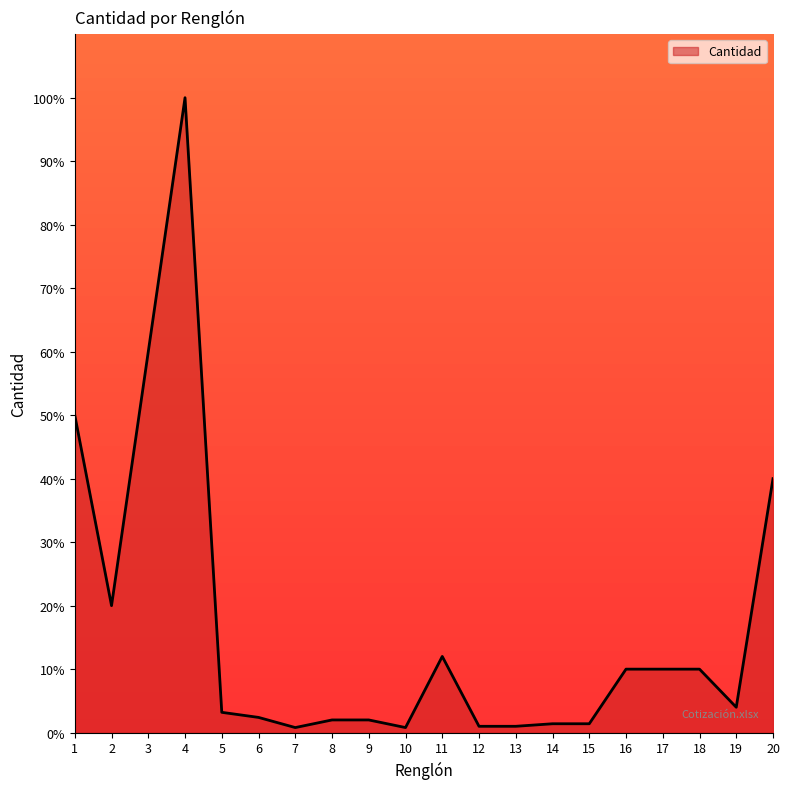

The chart shows a value of 5.7 at 16. True or false?

False